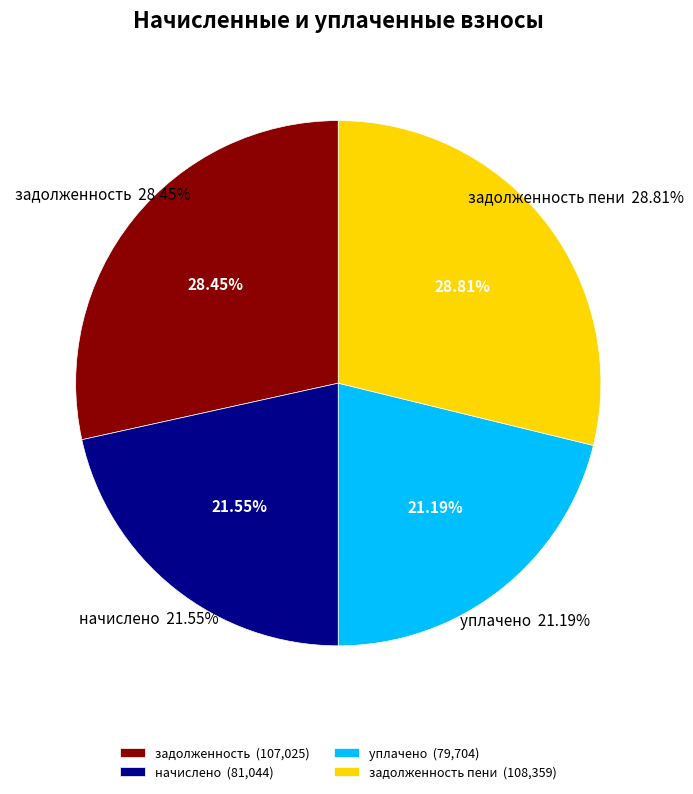

Combined, do 26 and 29 account for over 50%?

No